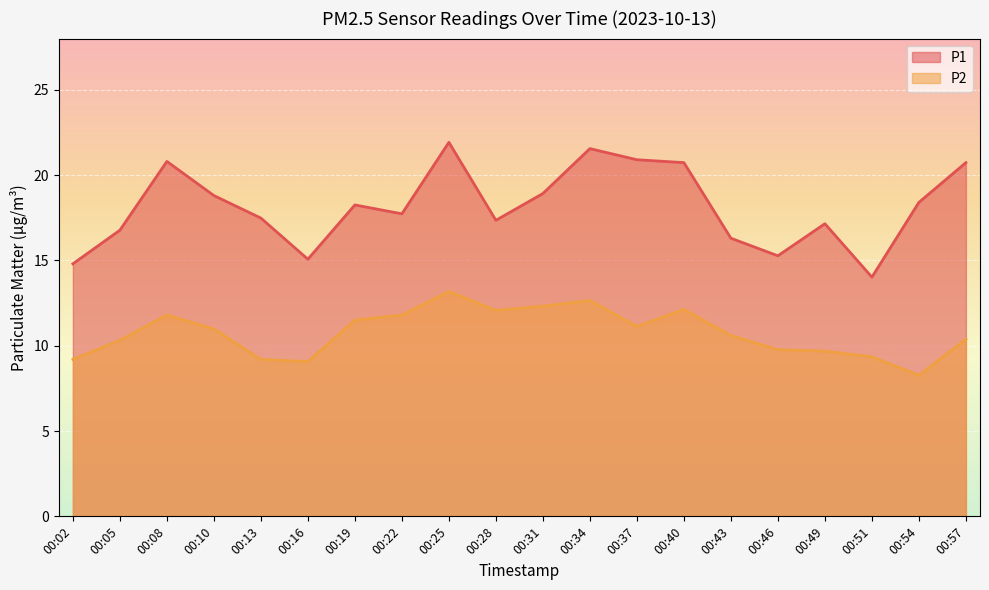

How many categories are shown in the chart?

20